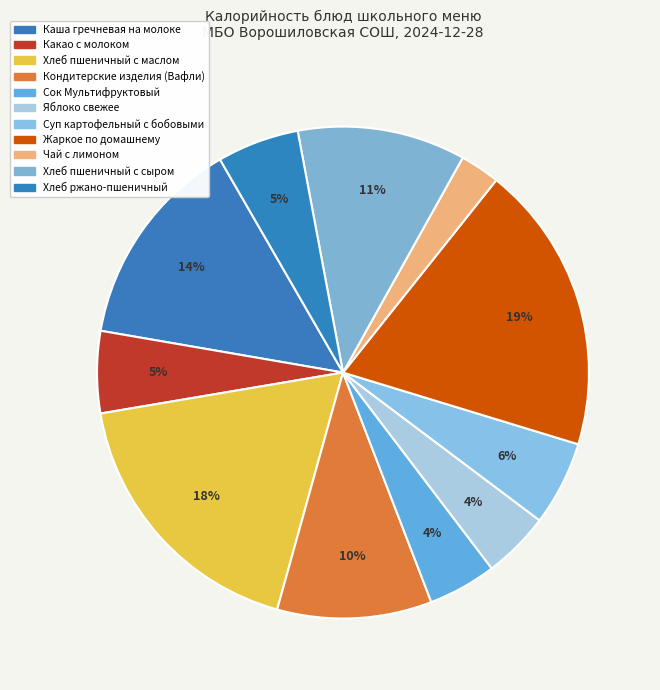

To the nearest percent, what percentage of the pie is Какао с молоком?

5%